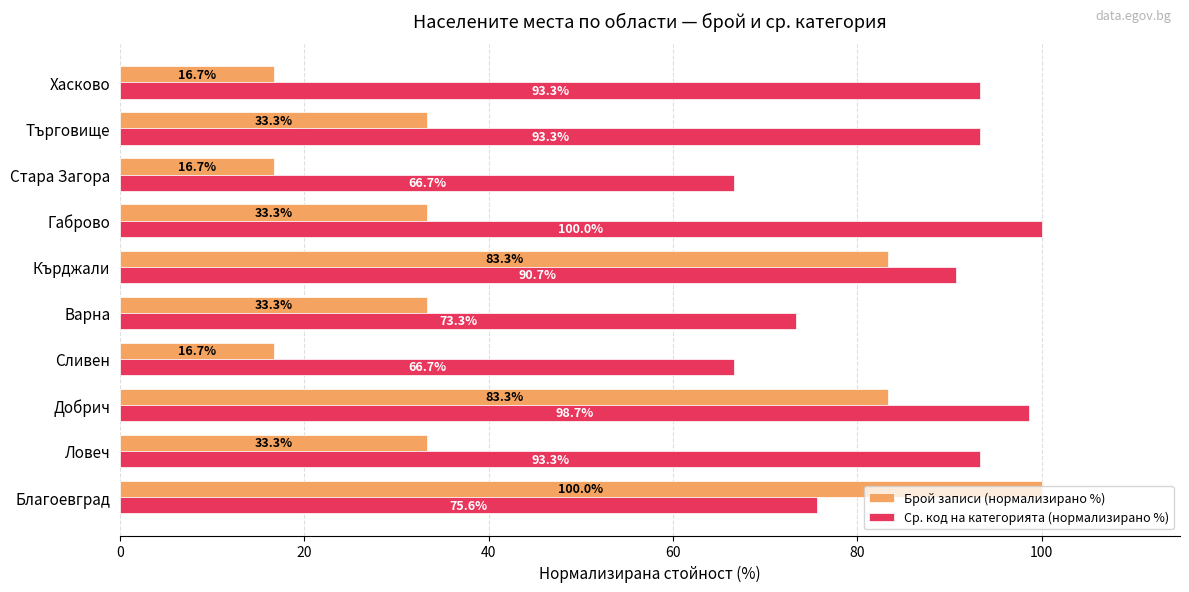

List the series in order of their overall mean, highest first.

Ср. код на категорията (нормализирано %), Брой записи (нормализирано %)